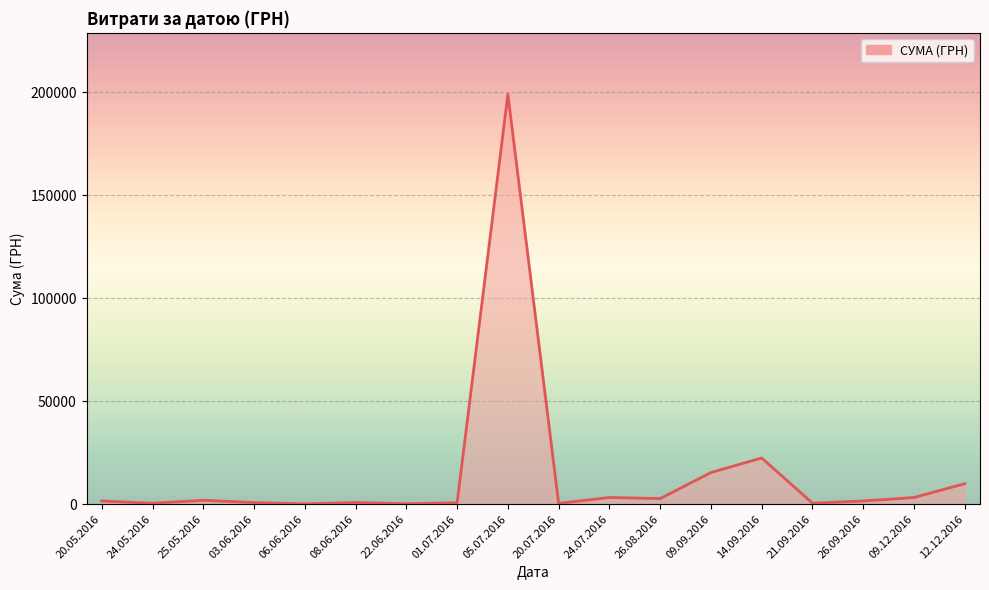

What is the greatest value displayed?

199000.0